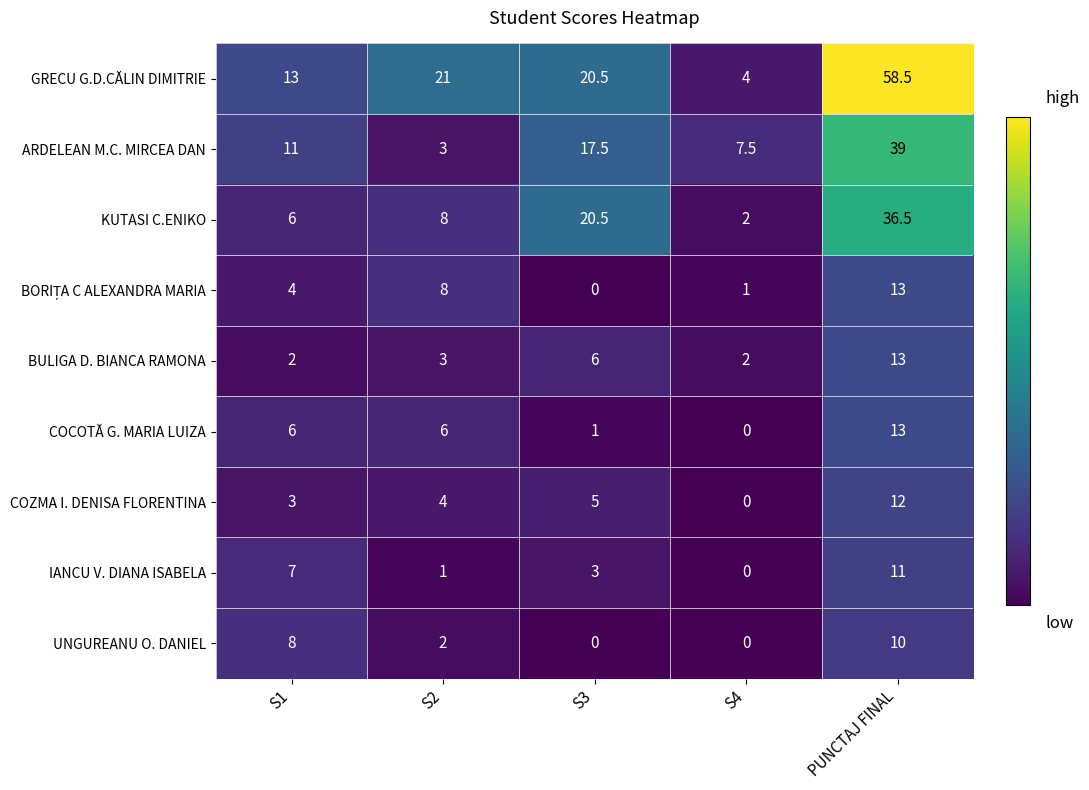

Which series has the largest total across all categories?

GRECU G.D.CĂLIN DIMITRIE